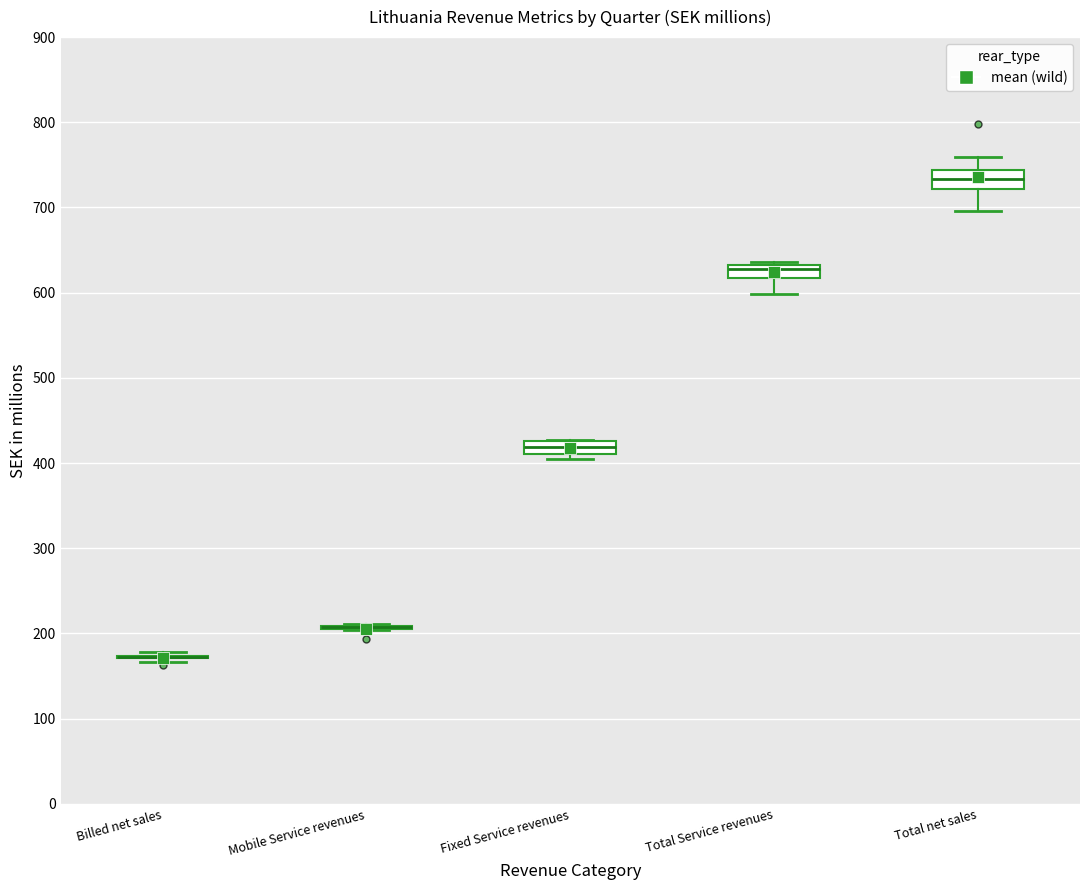

Where does the lower whisker of the box for Total net sales end on the y-axis? The values are not printed on the chart, so give them approximately, as read against the axis.

700